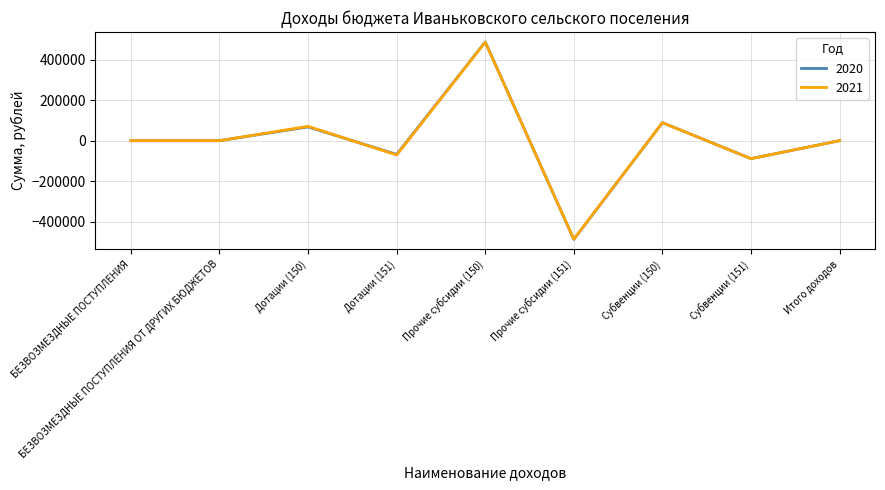

Which series changed the most between Дотации (151) and Субвенции (151)?

2020